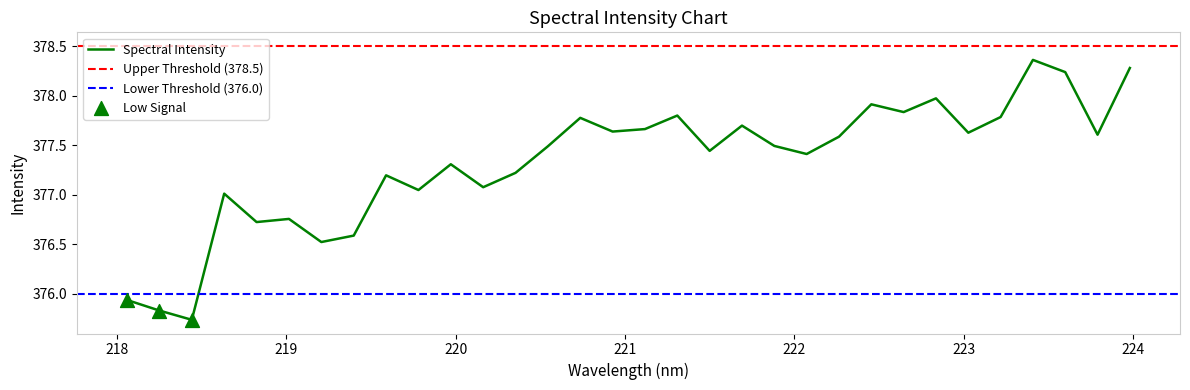

What is the change in value from 219.7801 to 223.0264?

+0.6